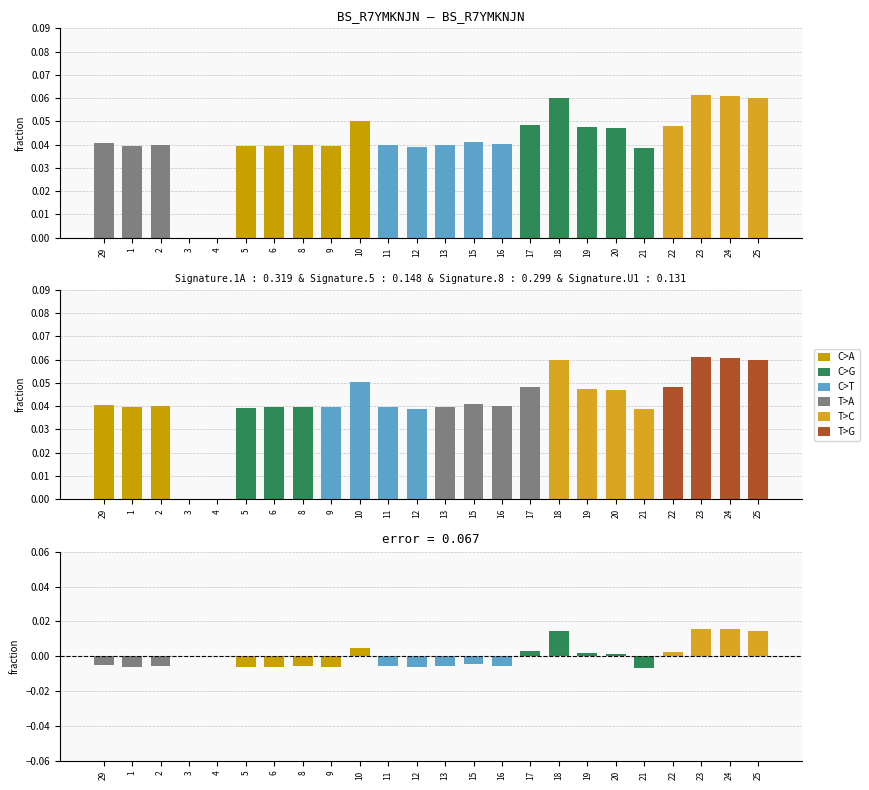

Does the chart contain stacked bars?

No